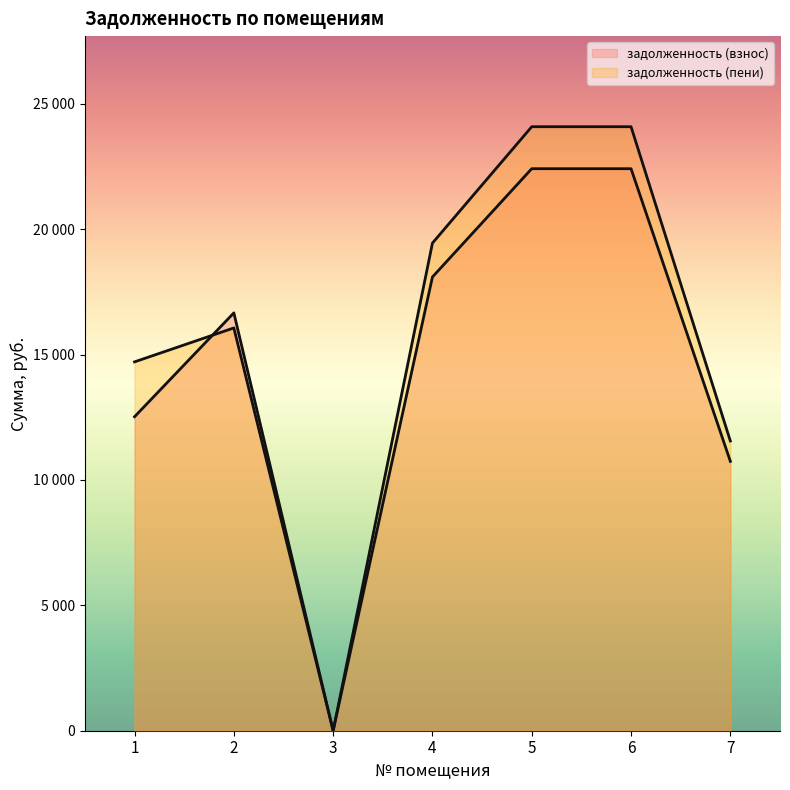

Does the chart display data point markers on the line(s)?

No